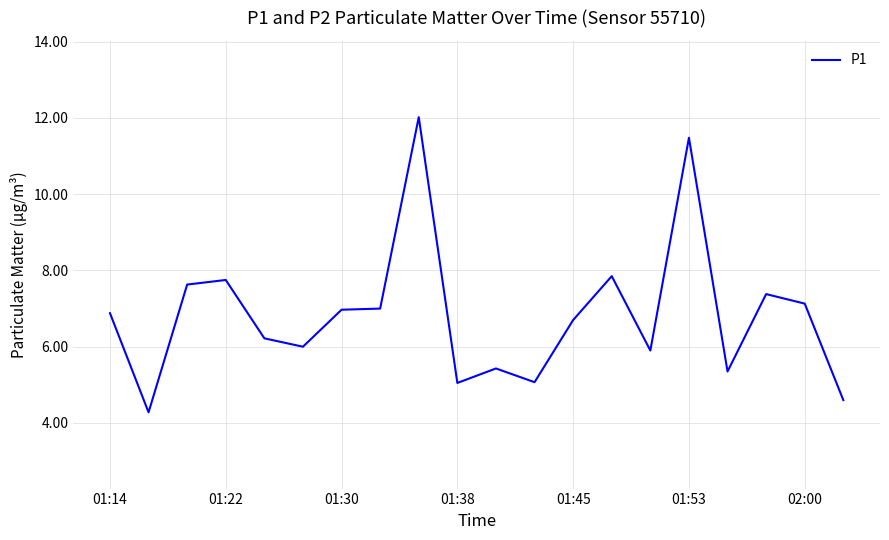

What is the difference between the maximum and minimum values?

7.7